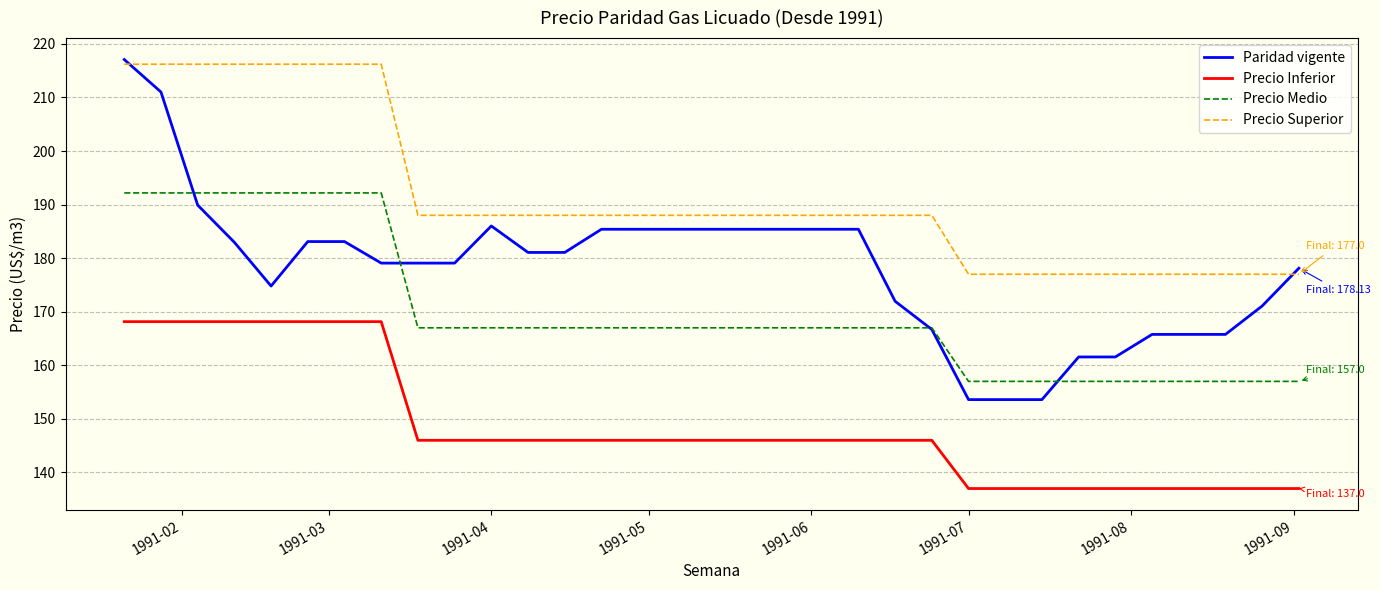

Which series has the widest spread of values?

Paridad vigente